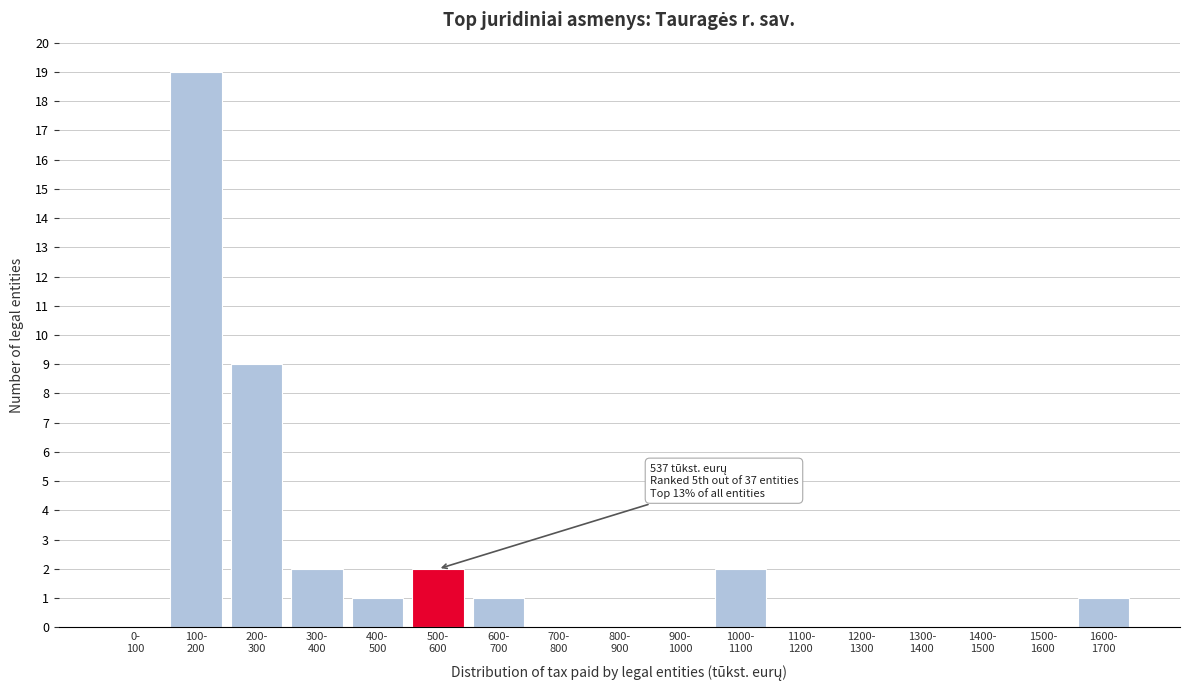

What is the greatest value displayed?

19